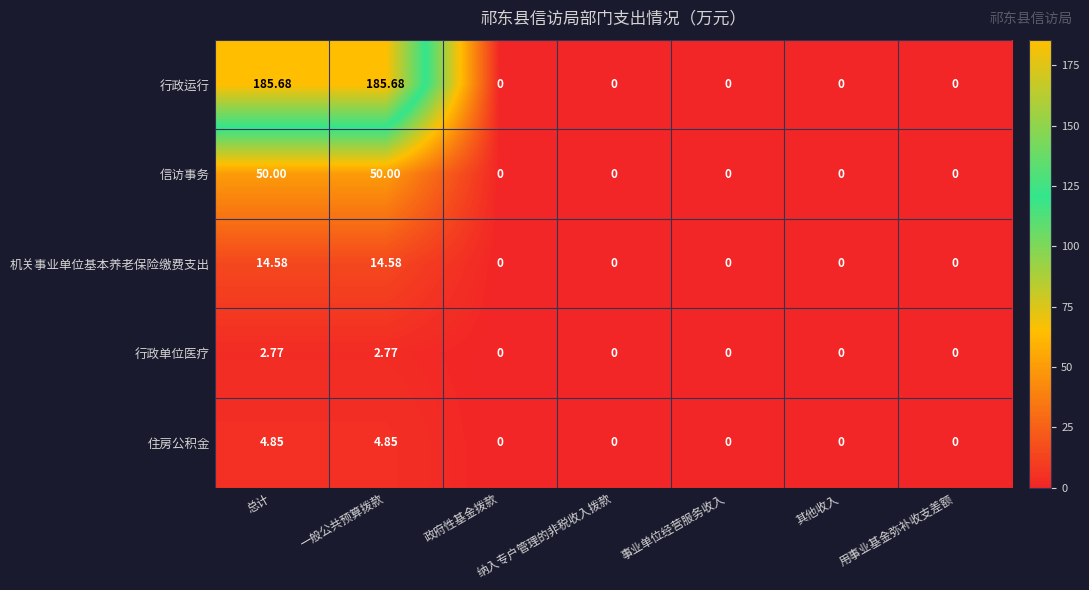

What is the total value across all series at 总计?

257.9